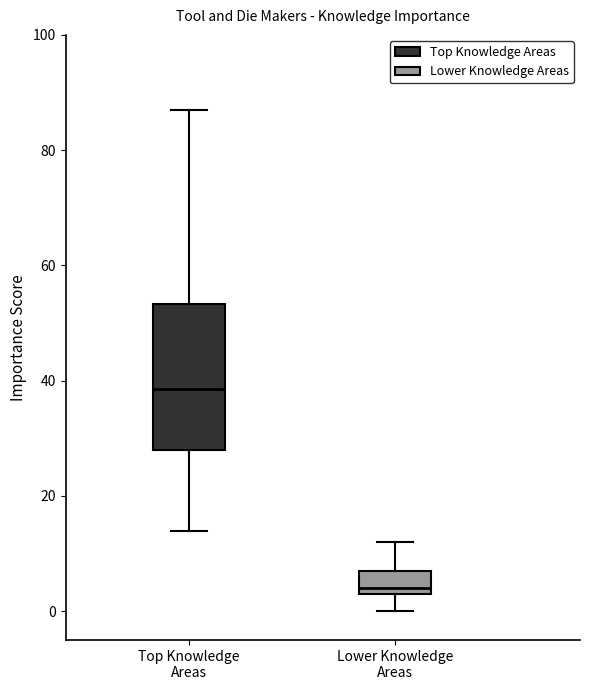

Where does the upper whisker of the box for Top Knowledge Areas end on the y-axis? The values are not printed on the chart, so give them approximately, as read against the axis.

88